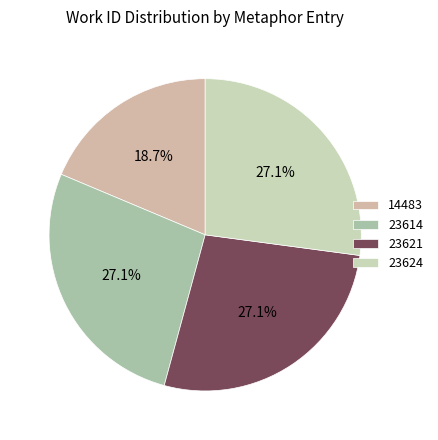

Does 23621 represent more than half of the total?

No